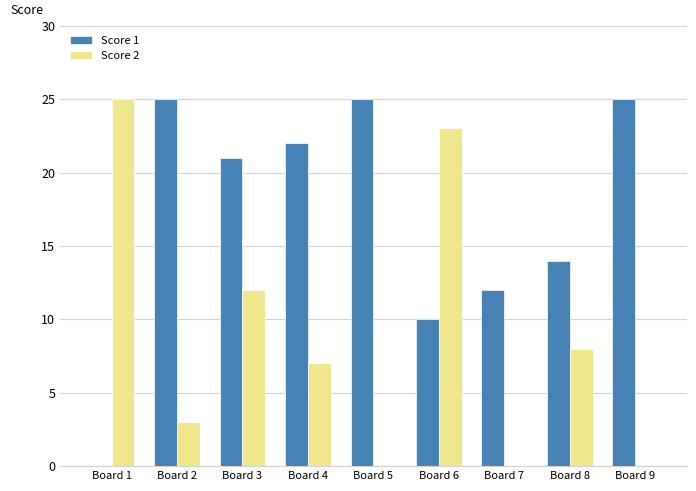

Are the bars horizontal?

No